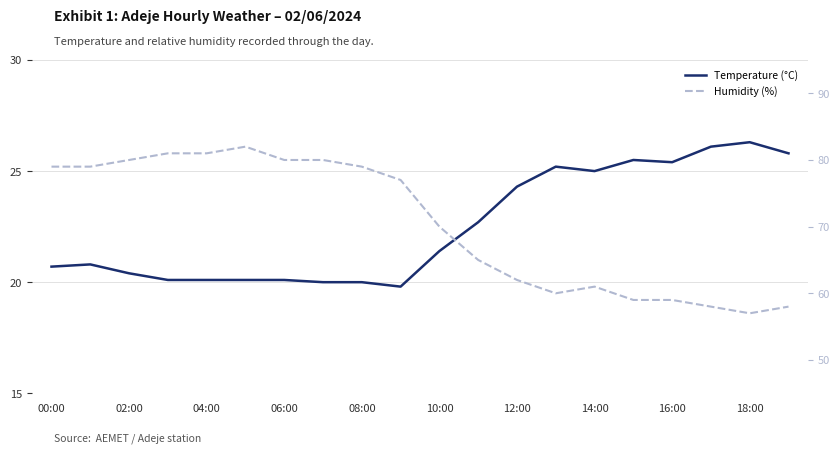

The Humidity (%) series shows 16.2 at 02:00. True or false?

False